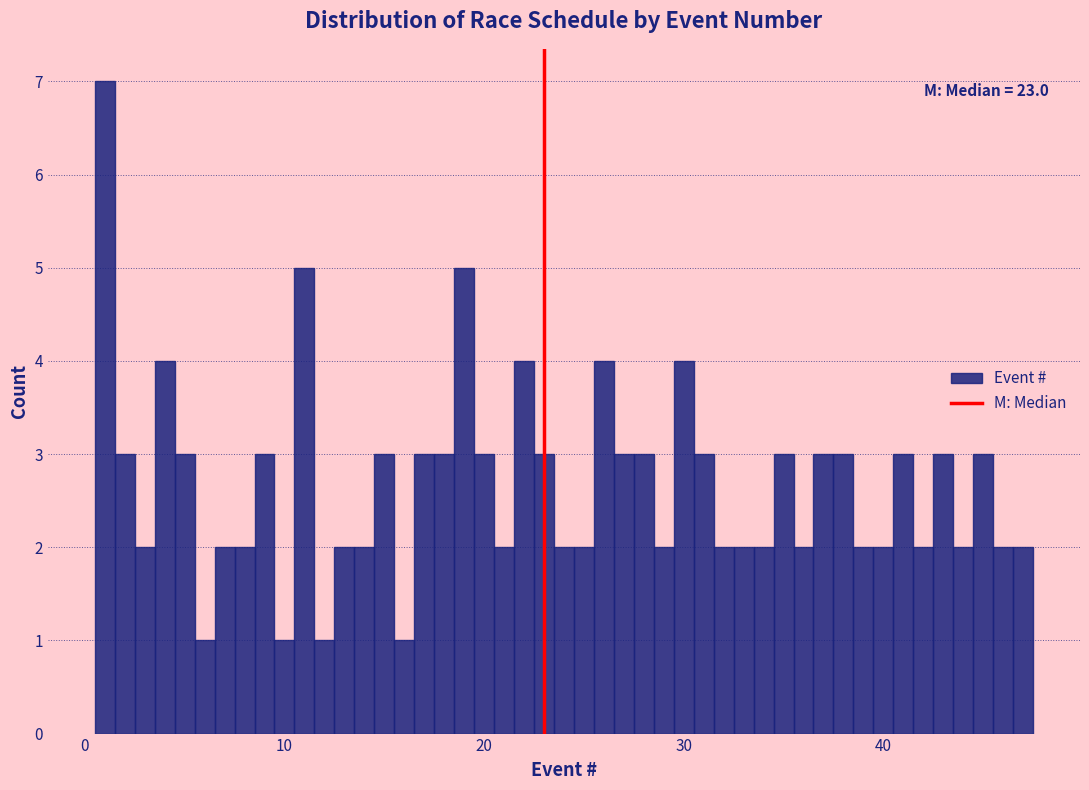

Read against the x-axis, roughly where is the centre of the tallest bar?

1